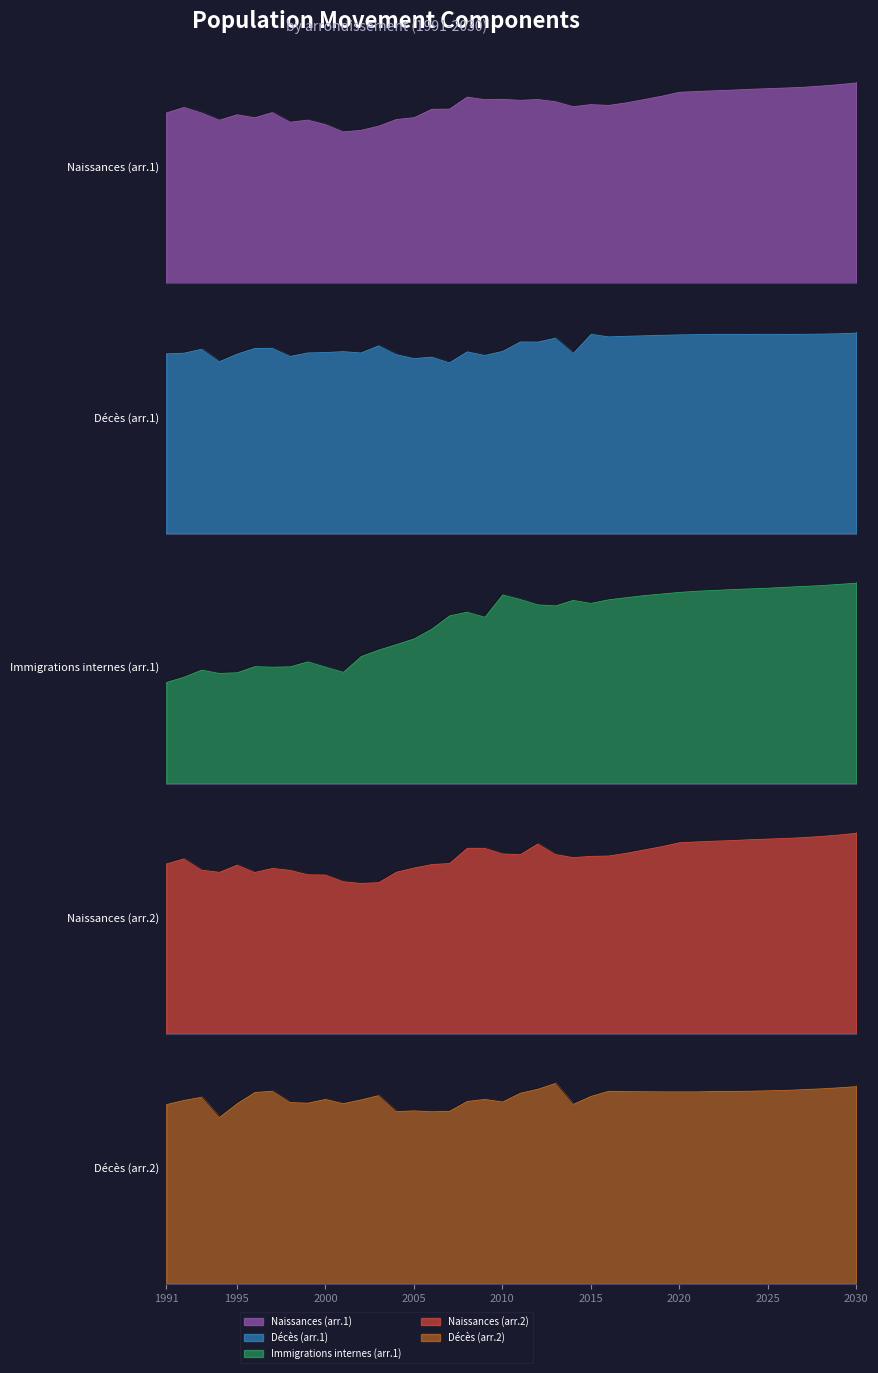

True or false: Décès (arr.1) has more than 1 points higher than both neighbors.

True